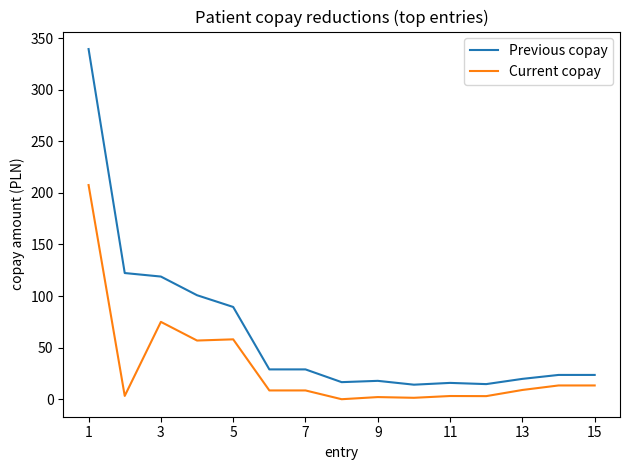

What is the maximum value shown in the chart?

339.3